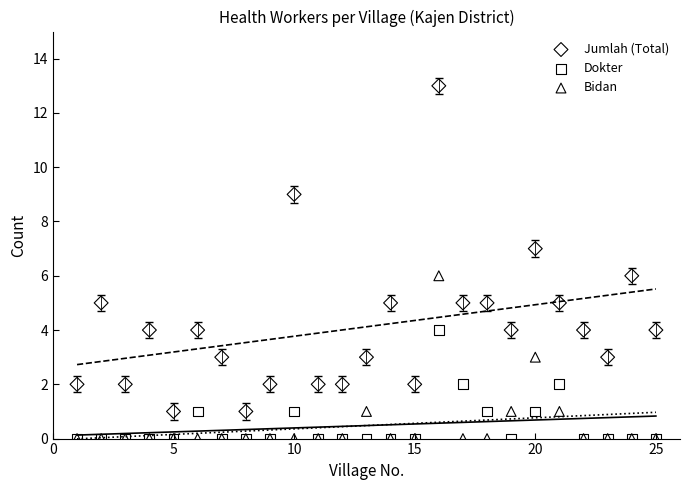

Which series has the largest Y range (max minus min)?

Jumlah (Total)